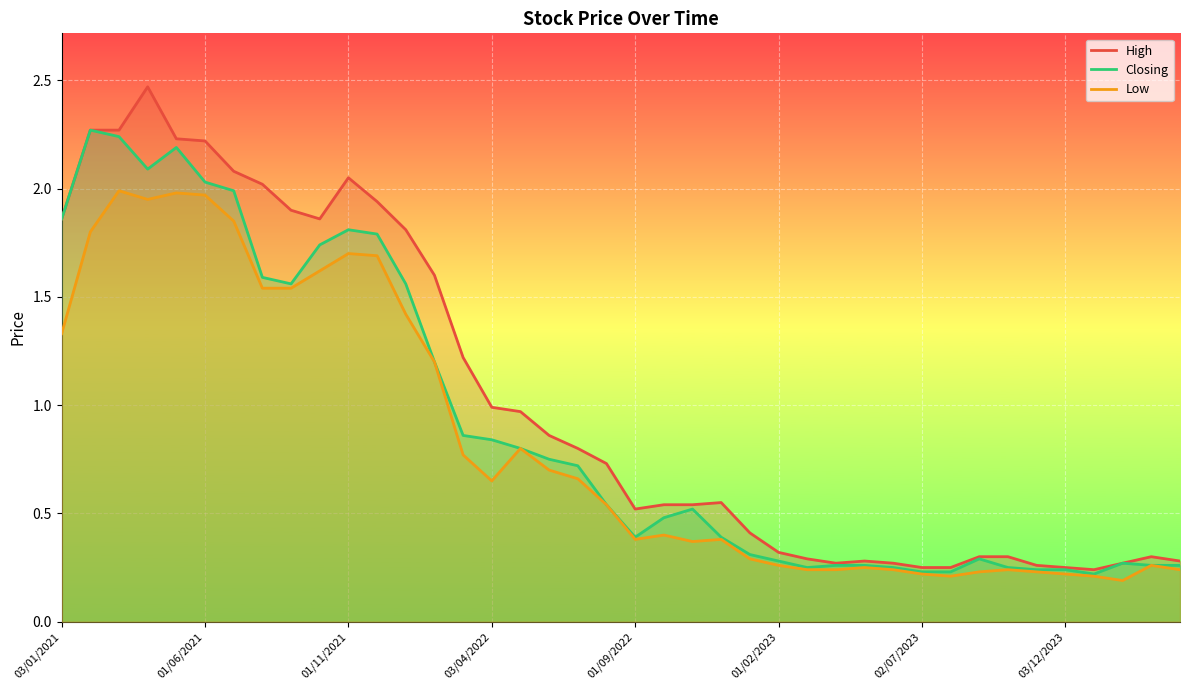

How many categories are shown in the chart?

40